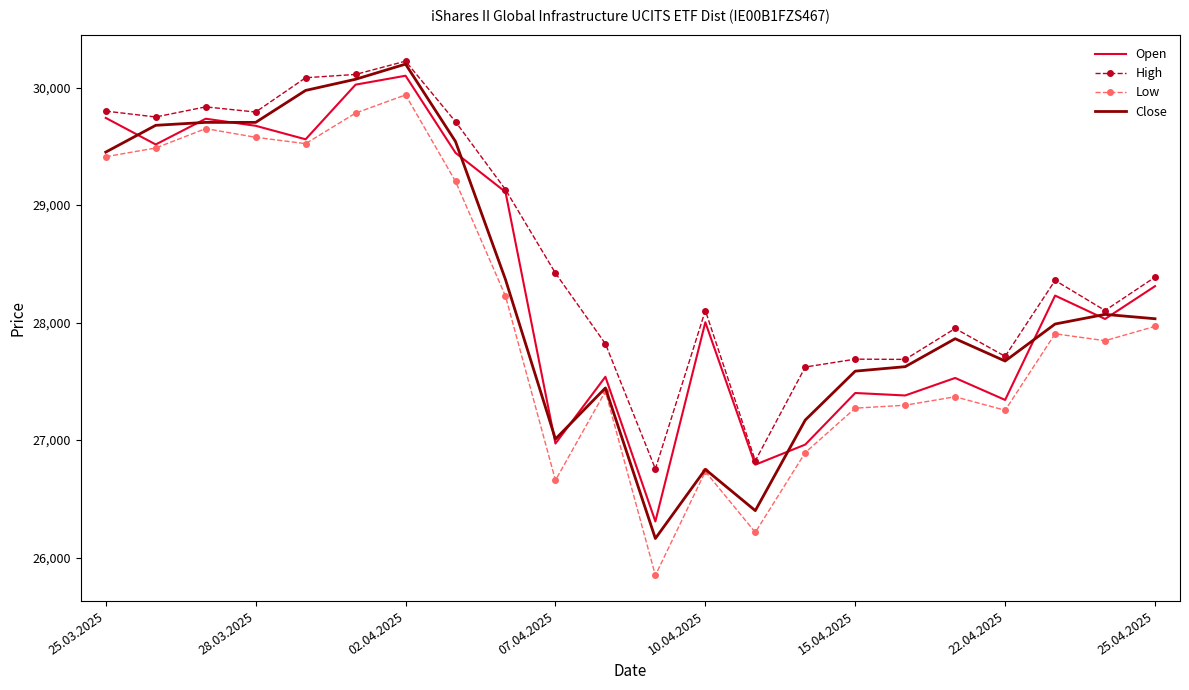

True or false: High and Low intersect in this chart.

False